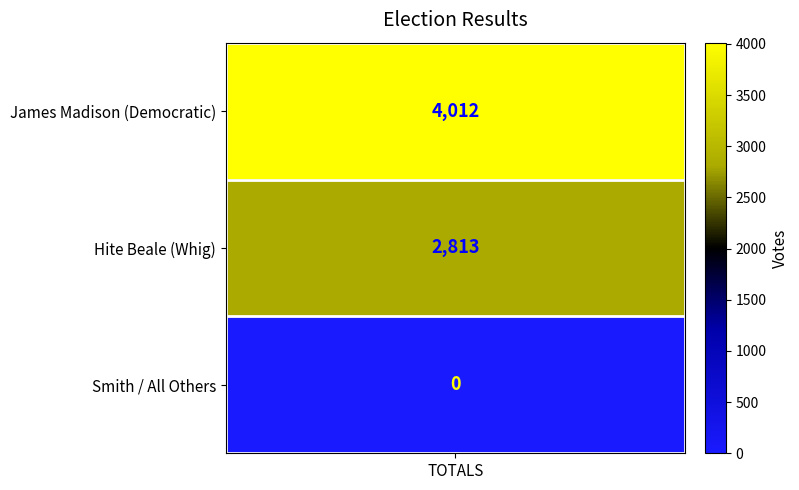

At which label is the value closest to 2006?

Hite Beale (Whig)